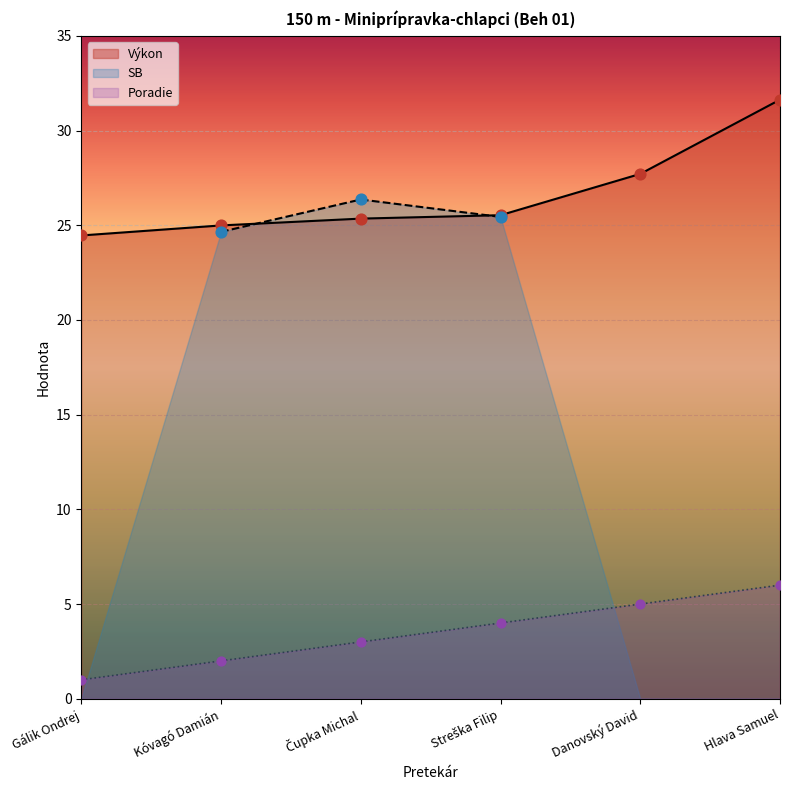

Is it true that Poradie equals 5.0 at Danovský David?

True